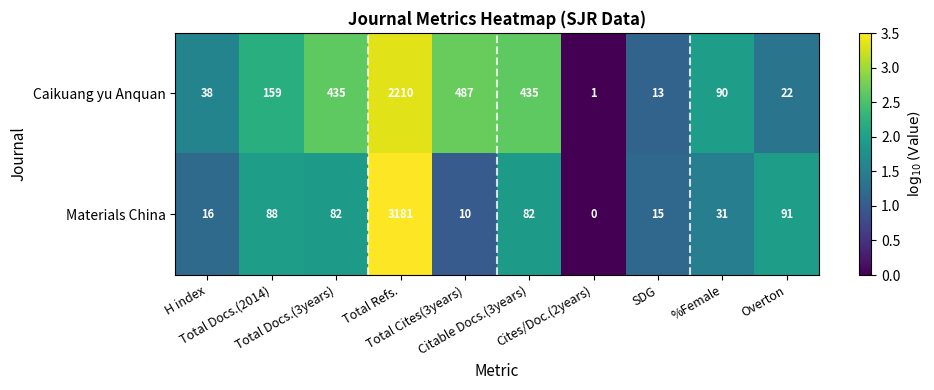

What is the sum of all Materials China values?

3596